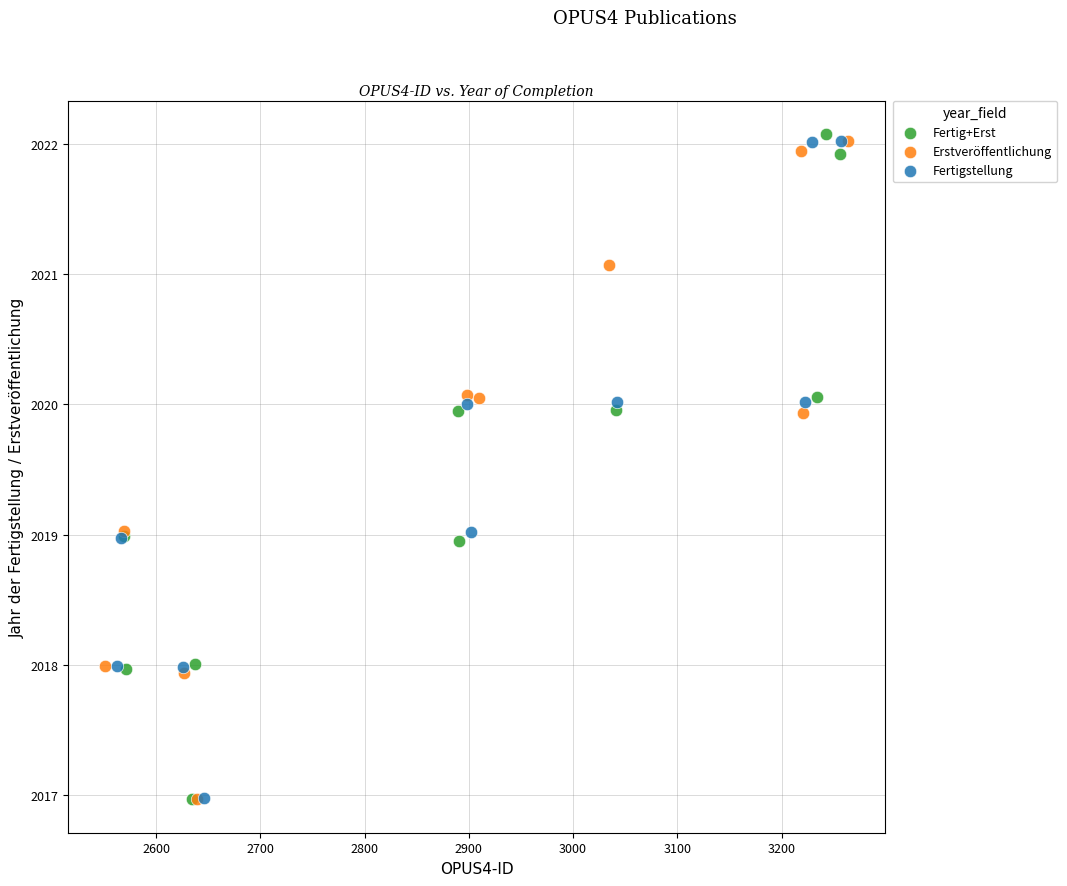

Which series contains the highest Y value?

Fertig+Erst